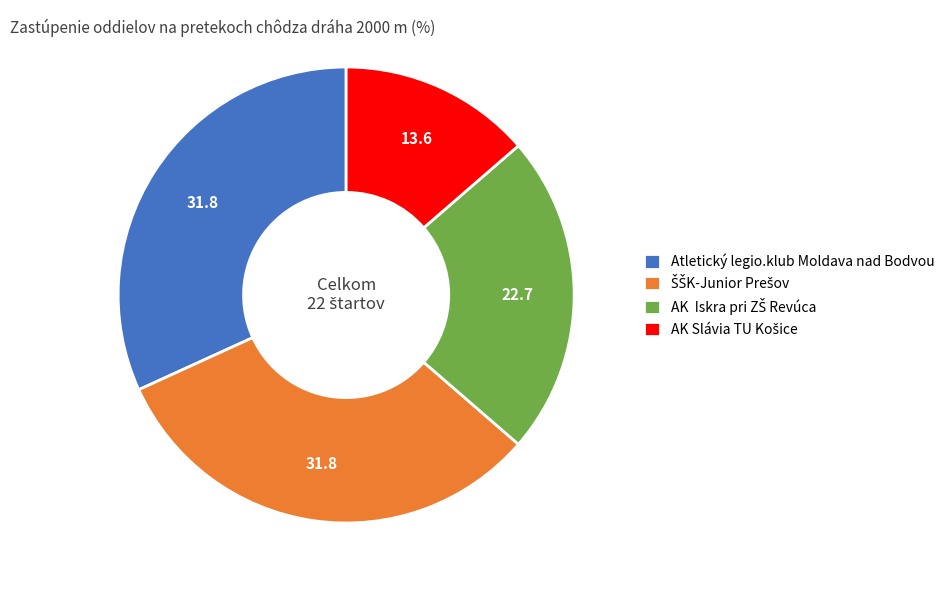

Is there any slice that represents more than half of the pie?

No